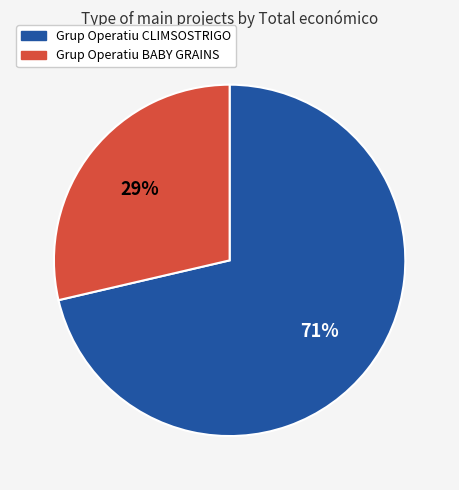

What is the ratio of the value at Grup Operatiu BABY GRAINS to the value at Grup Operatiu CLIMSOSTRIGO?

0.4